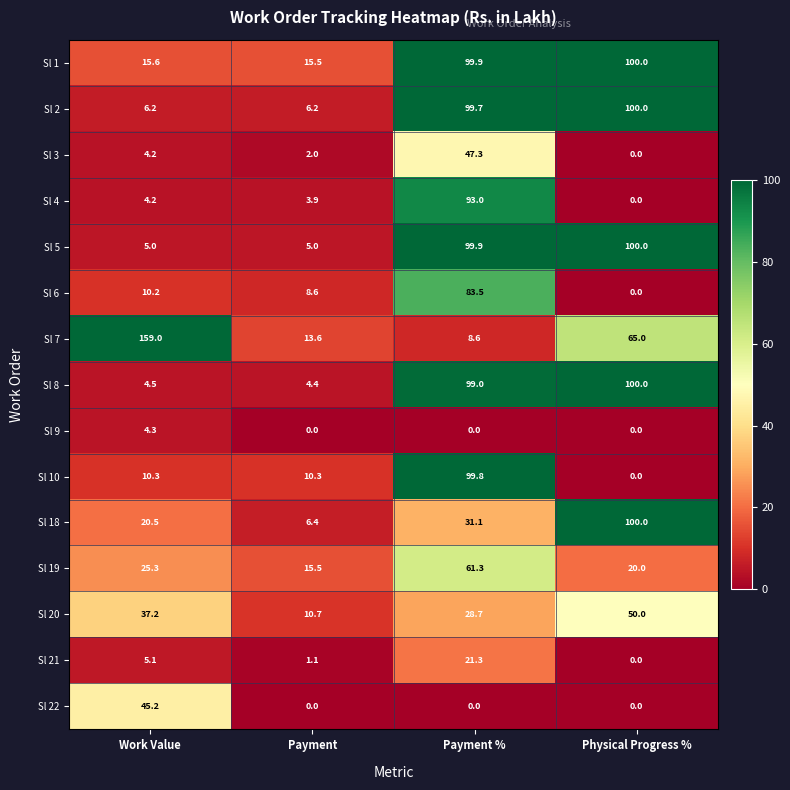

What is the spread (max minus min) of values at Physical Progress %?

100.0